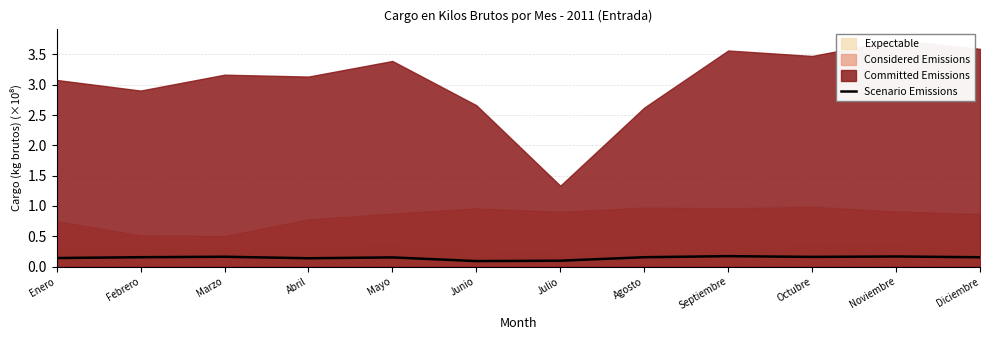

How many lines are shown in the chart?

1